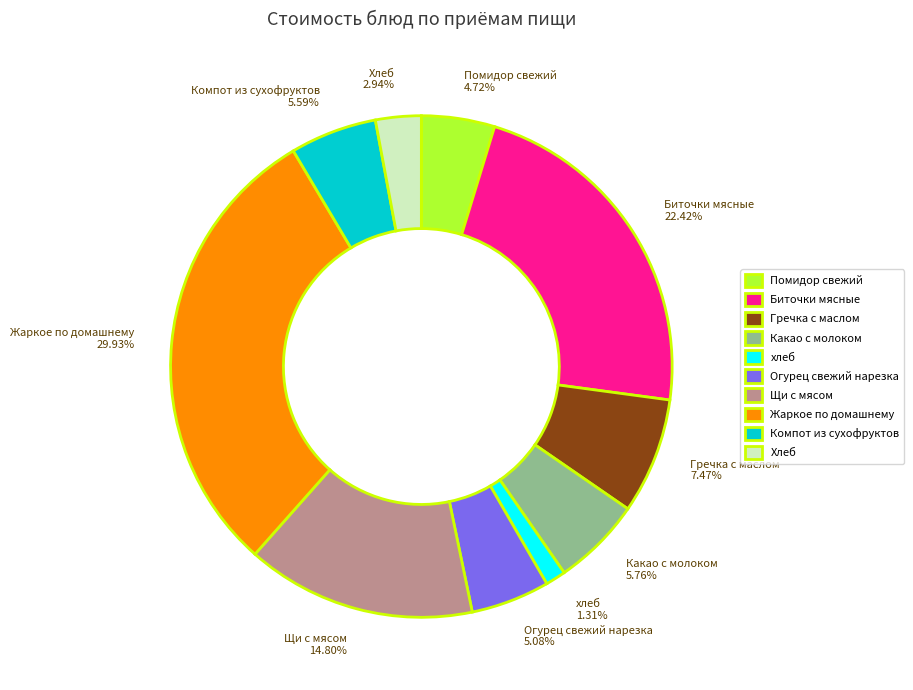

To the nearest percent, what is the difference between the Жаркое по домашнему and Биточки мясные slice percentages?

8%